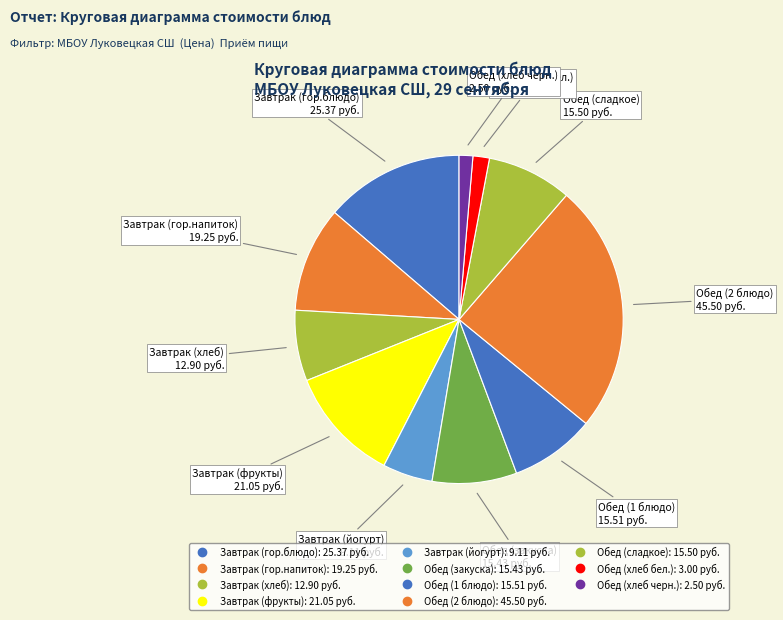

How many segments does this pie chart have?

11